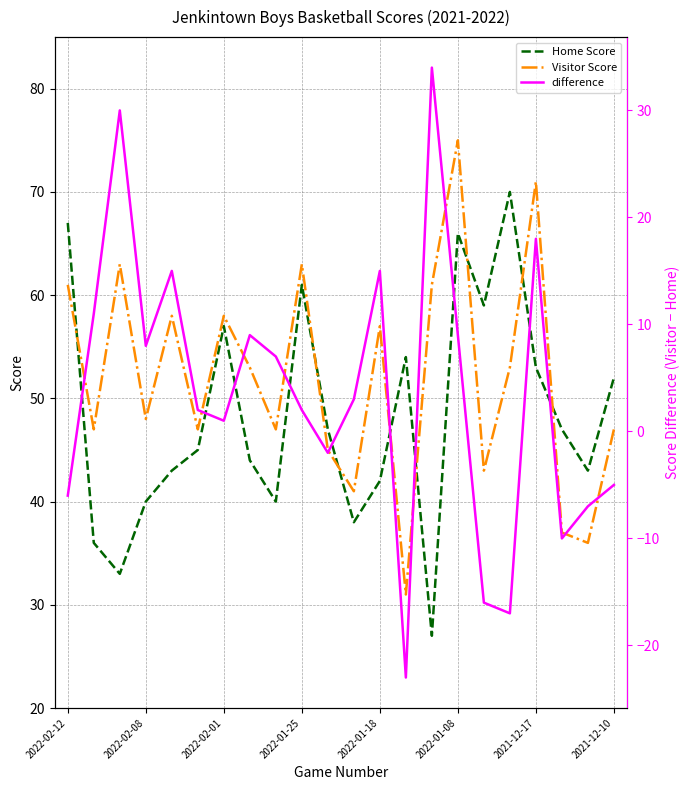

What is the highest value of the Home Score series?

70